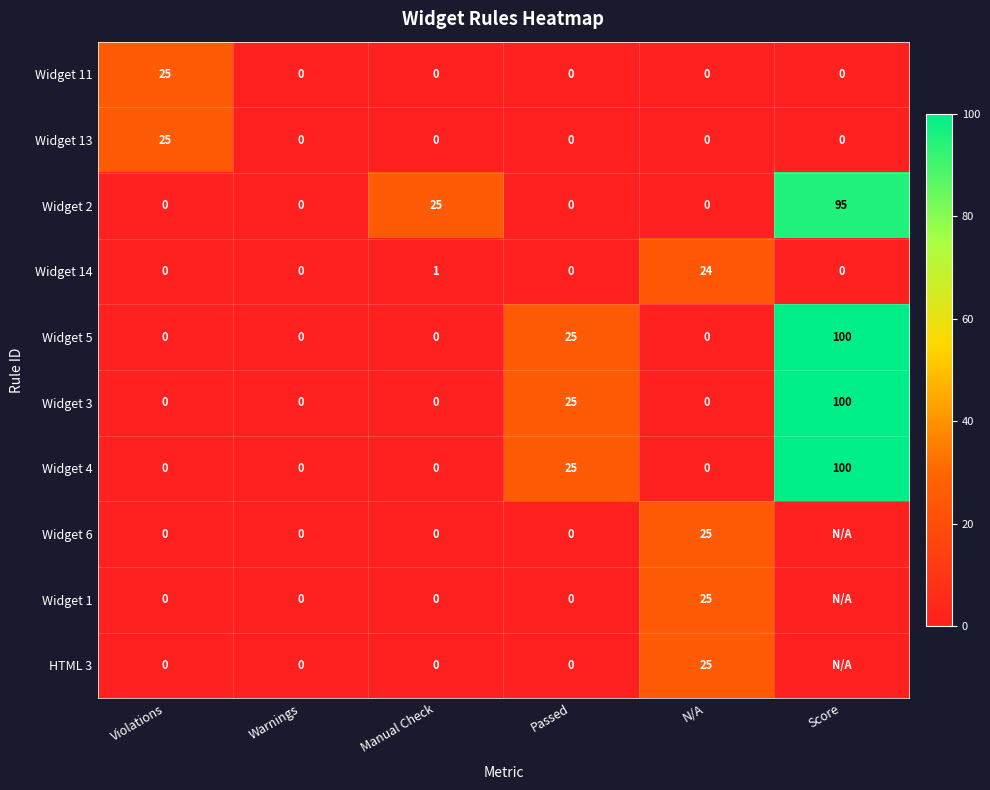

Read the Widget 14 value at N/A, to the nearest 5.

25